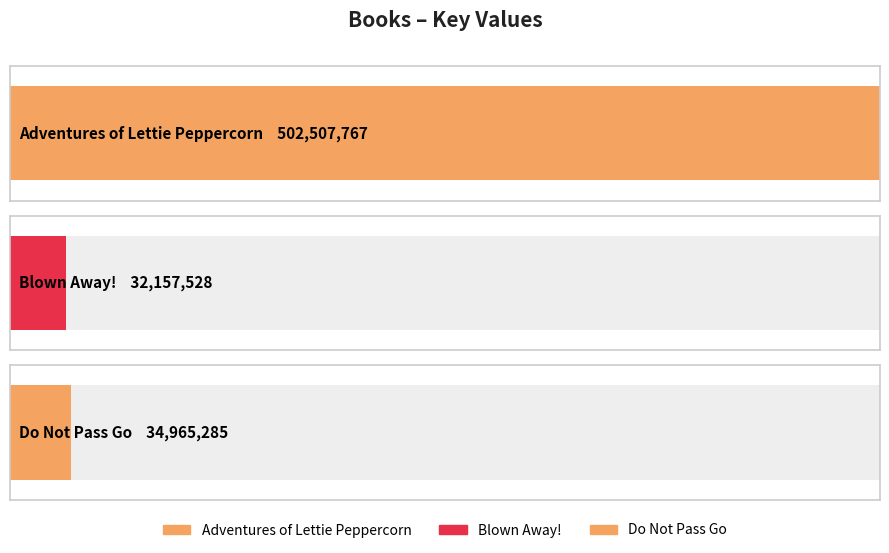

Rank the categories by value from lowest to highest.

Blown Away!, Do Not Pass Go, Adventures of Lettie Peppercorn